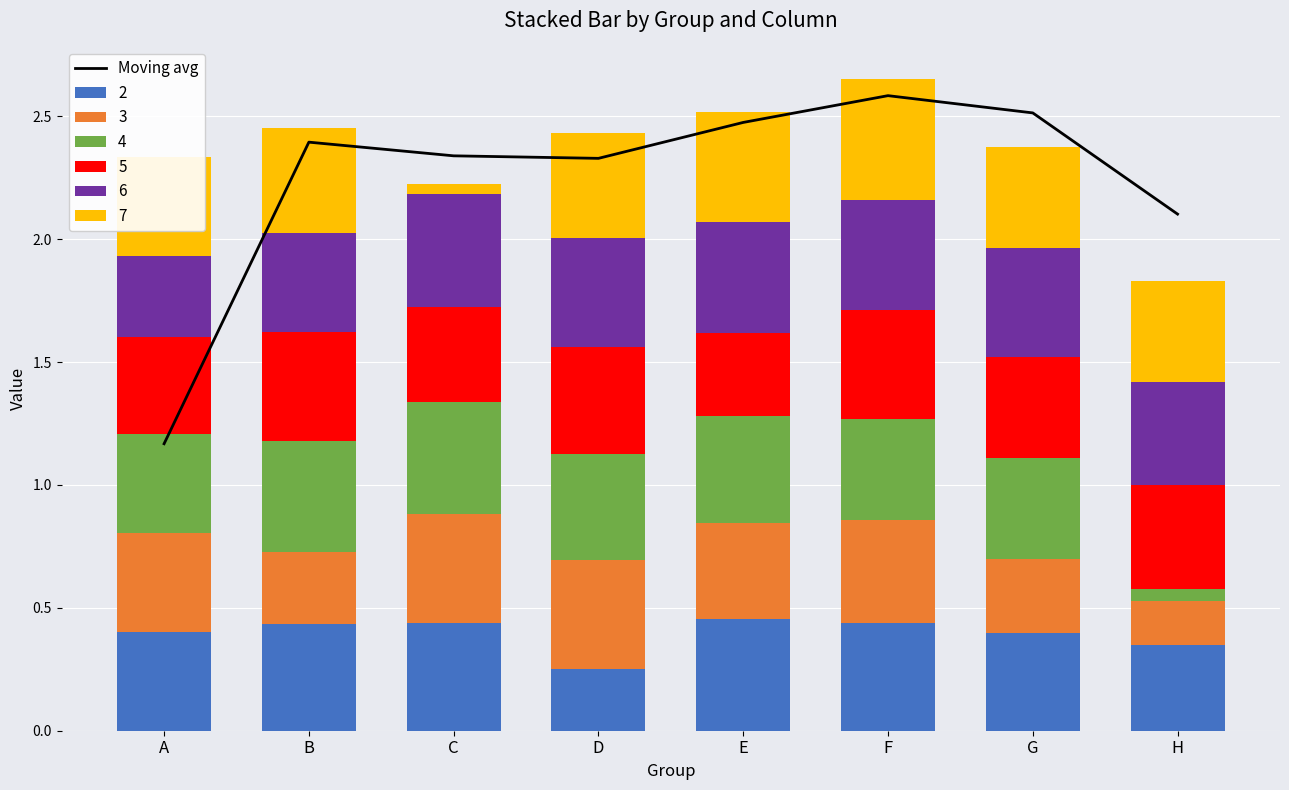

What is the difference between the maximum and minimum values?

1.4